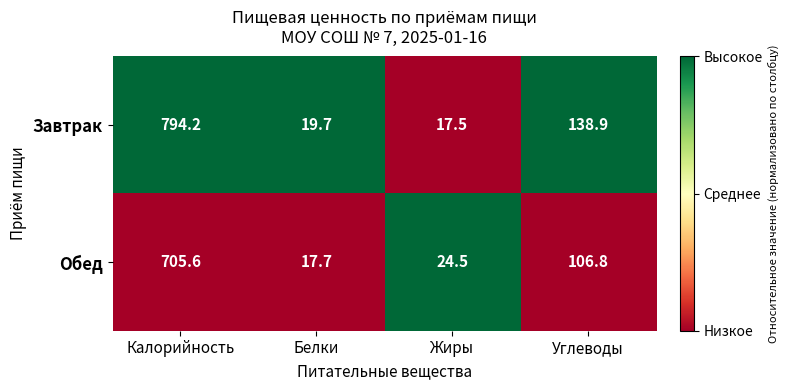

What is the lowest value of the Завтрак series?

17.5